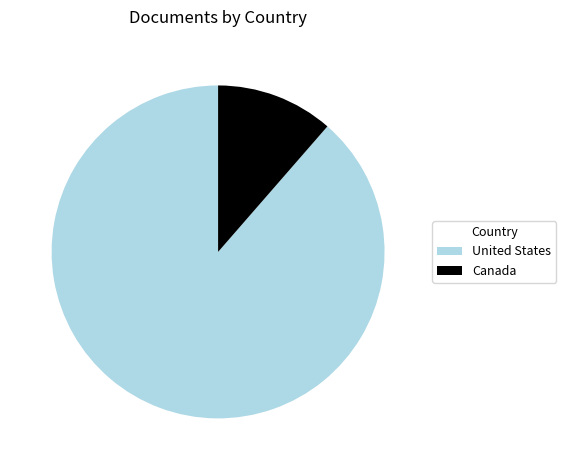

Rank the categories by value from highest to lowest.

United States, Canada